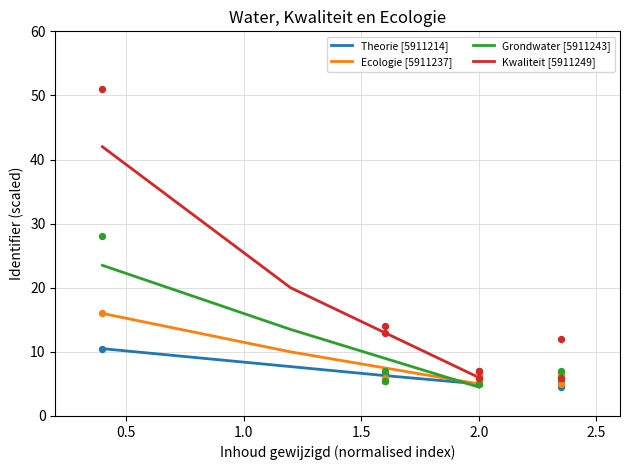

What is the minimum value for Grondwater [5911243]?

4.5